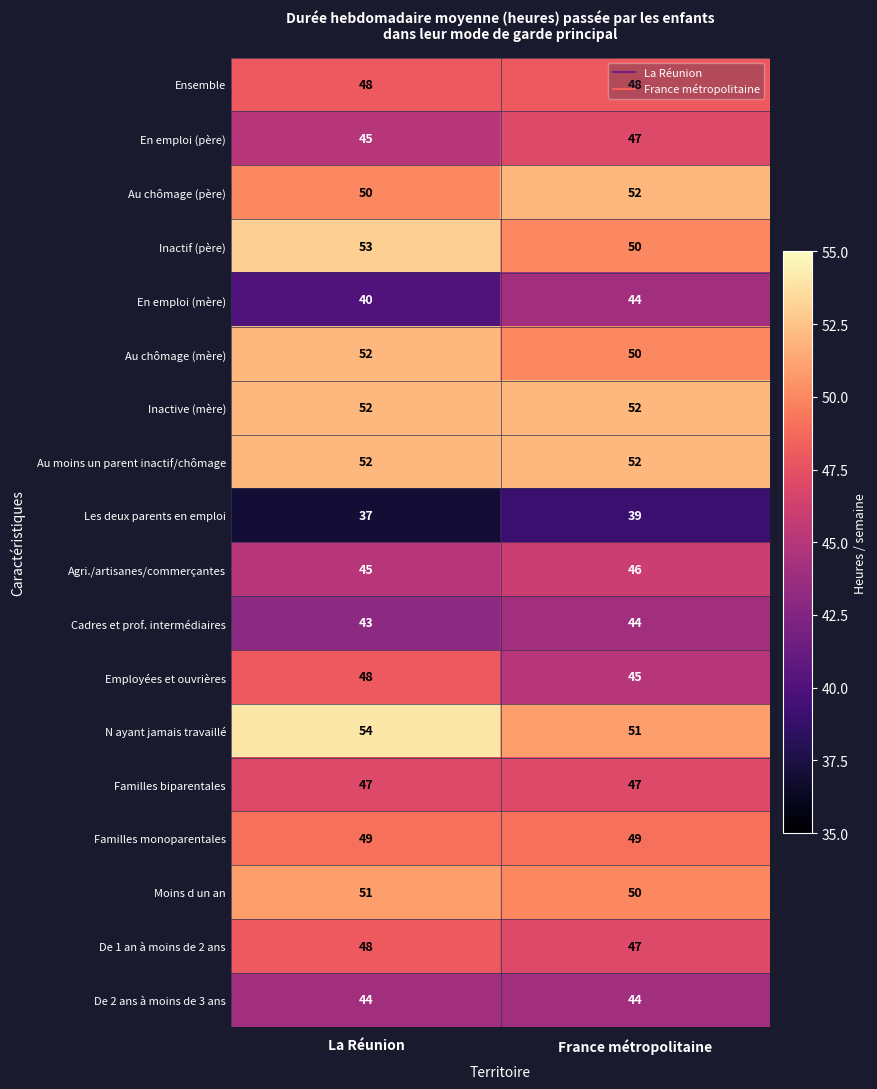

Which series has the largest range (max minus min)?

En emploi (mère)